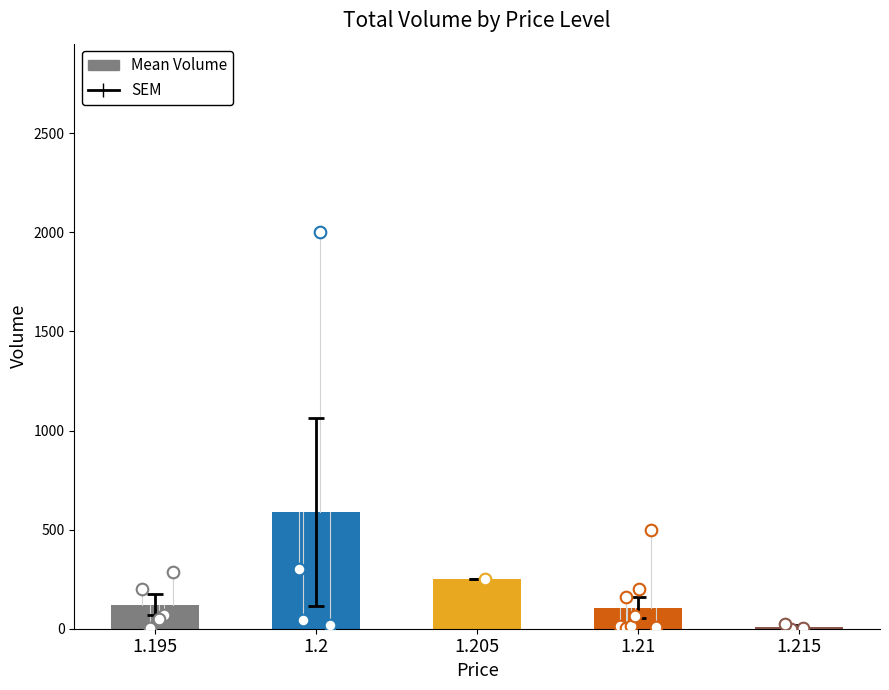

What is the change in value from 1.195 to 1.21?

-14.8